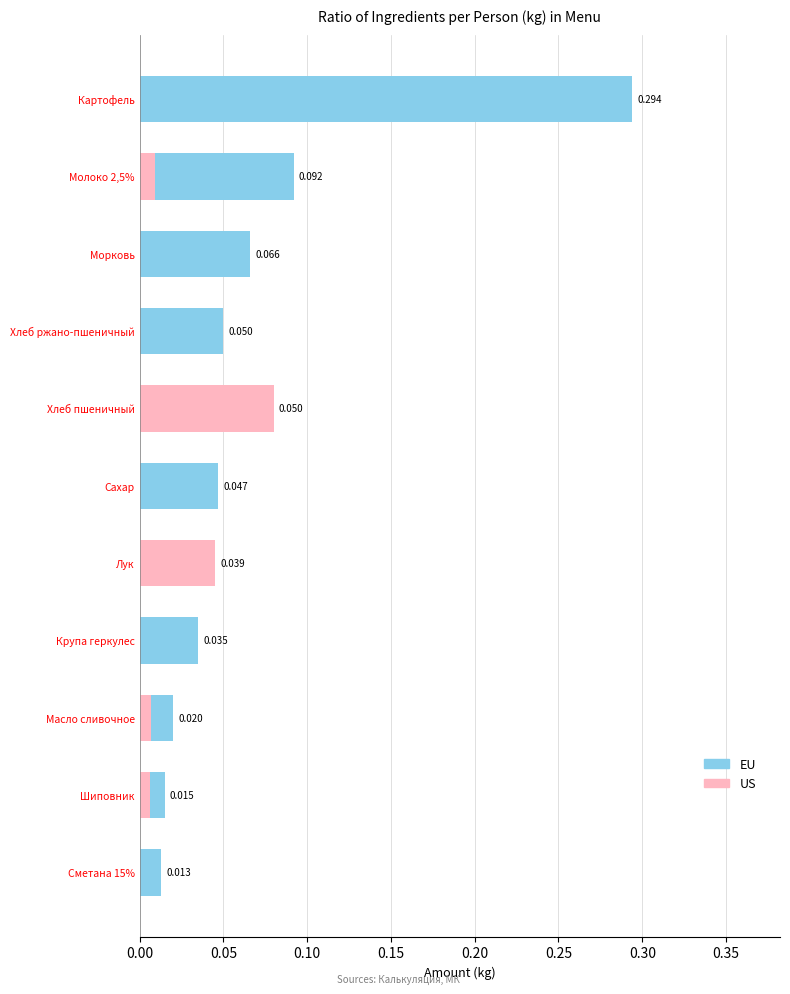

Count the number of data series in this chart.

2